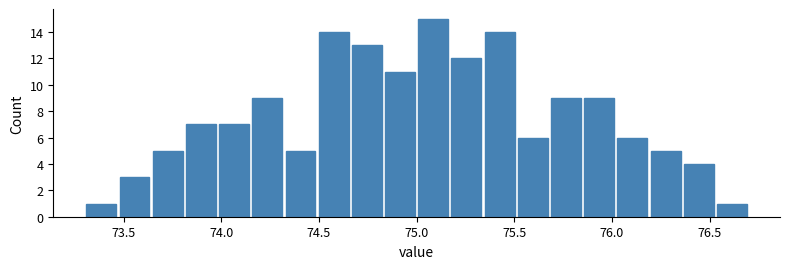

Read against the x-axis, roughly where is the centre of the tallest bar?

75.10